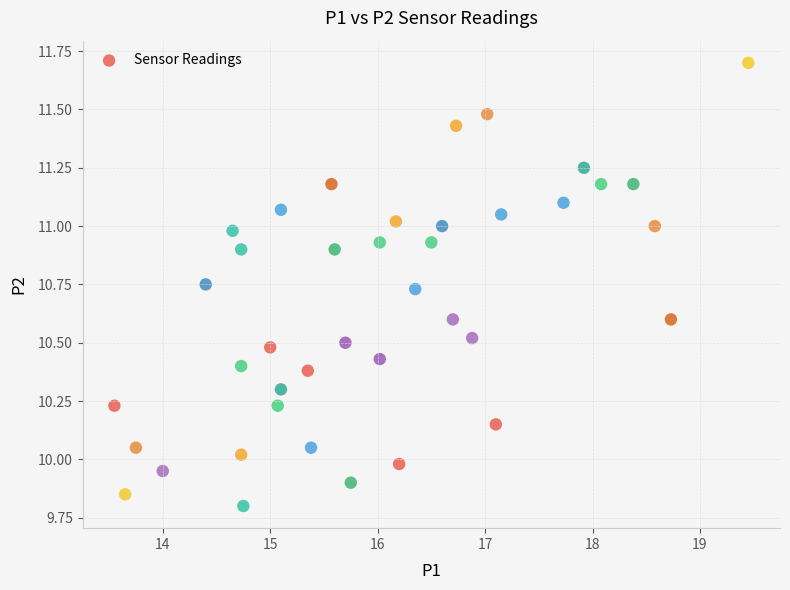

What is the range of X values (max minus min)?

5.9